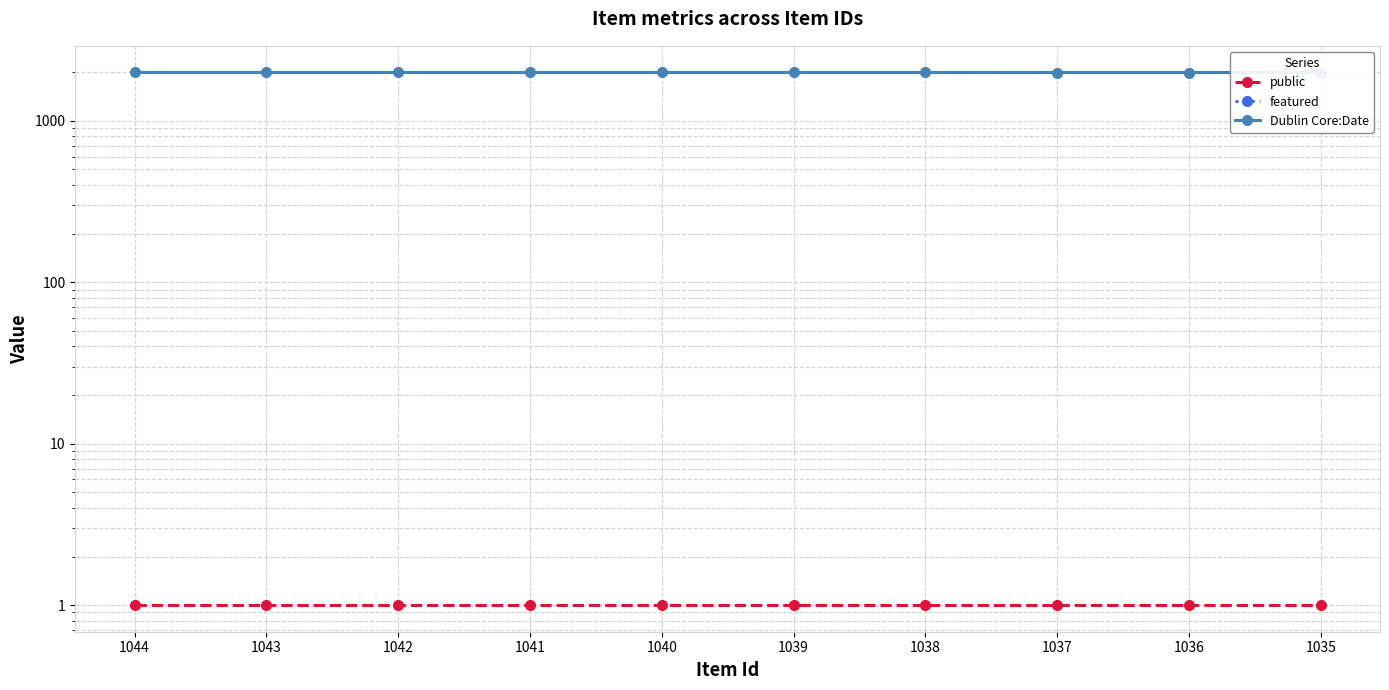

Which series has the largest range (max minus min)?

Dublin Core:Date